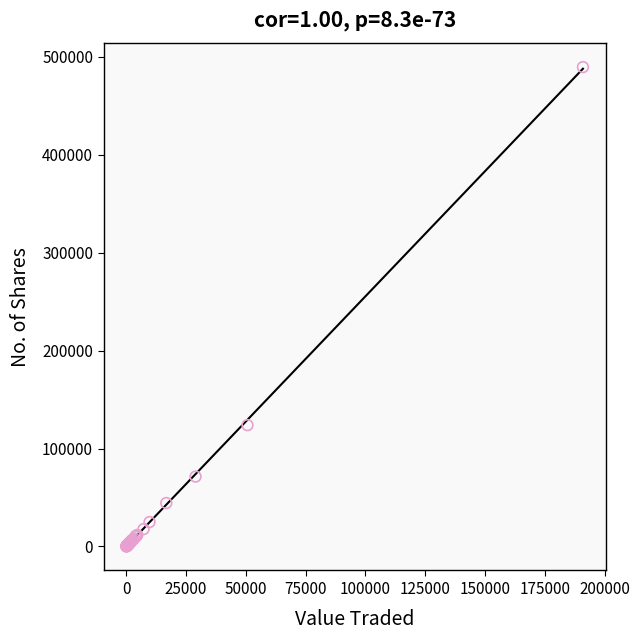

What Y value in the scatter plot is closest to 244852?

123910